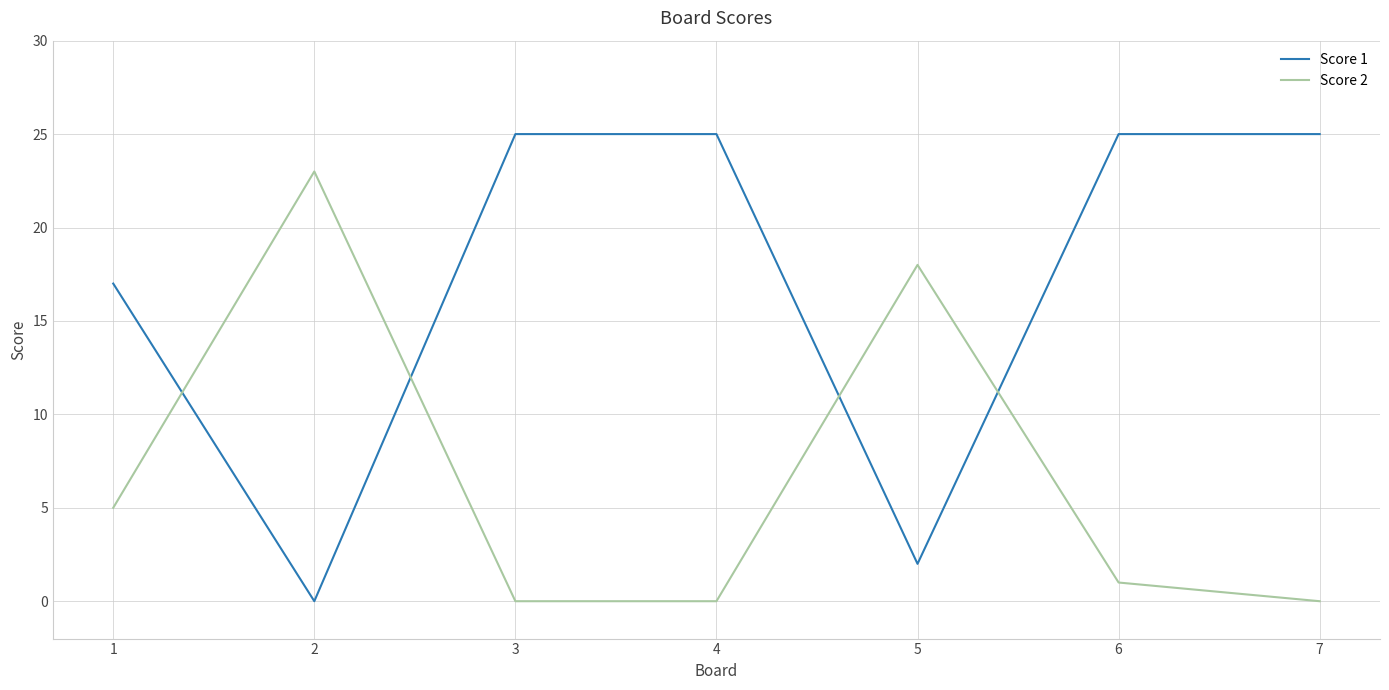

Rank the series at 6 from lowest to highest value.

Score 2, Score 1